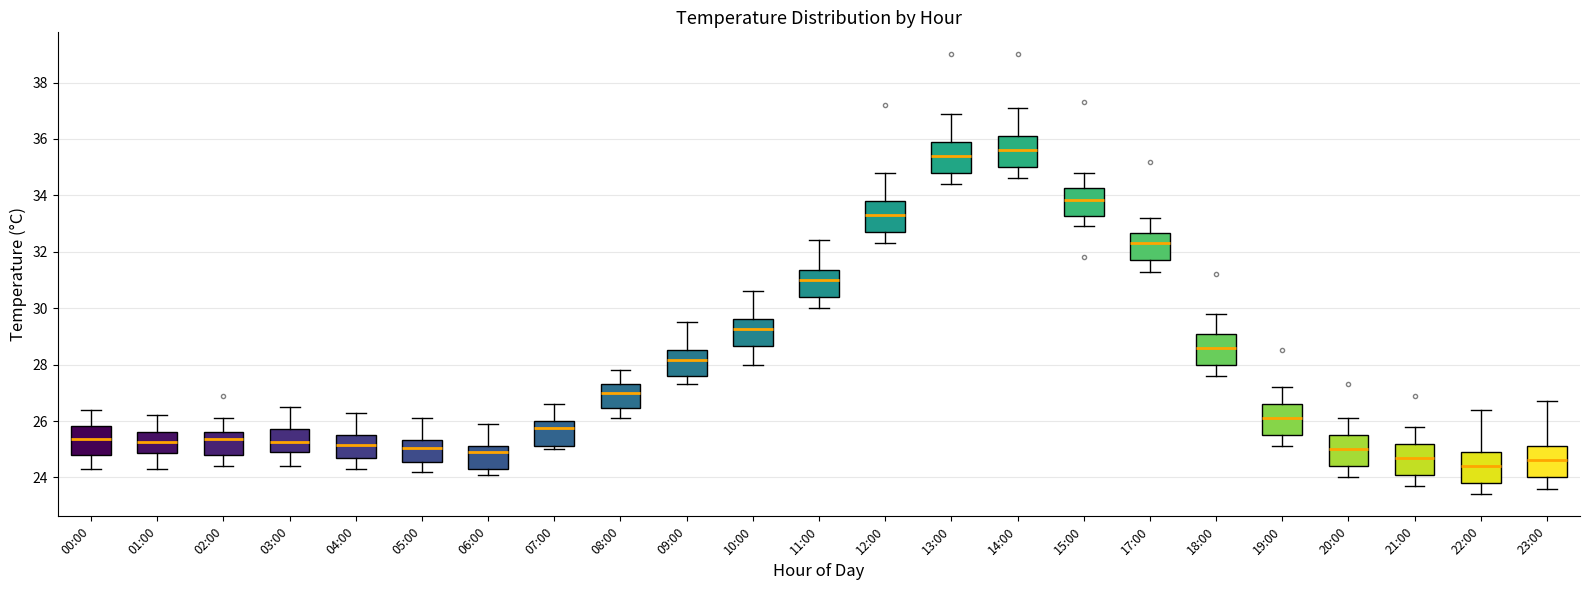

Which box has the lowest median line?

22:00